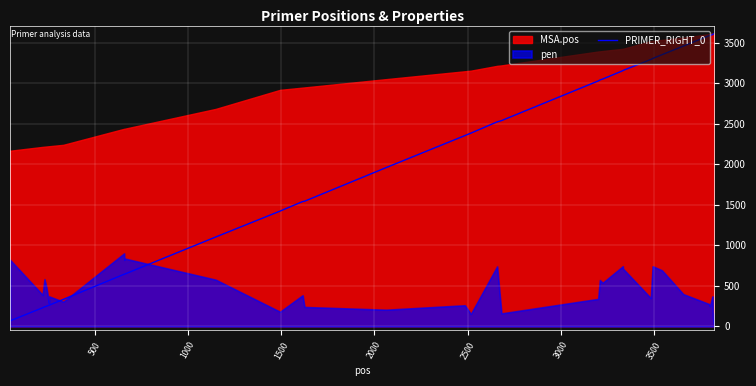

What is the highest value of the PRIMER_RIGHT_0 series?

3612.0